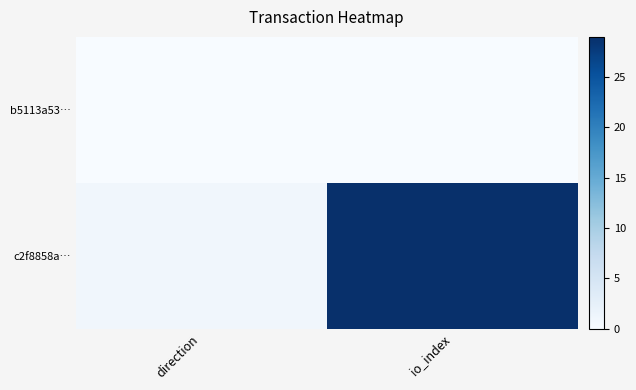

How many categories are shown in the chart?

2